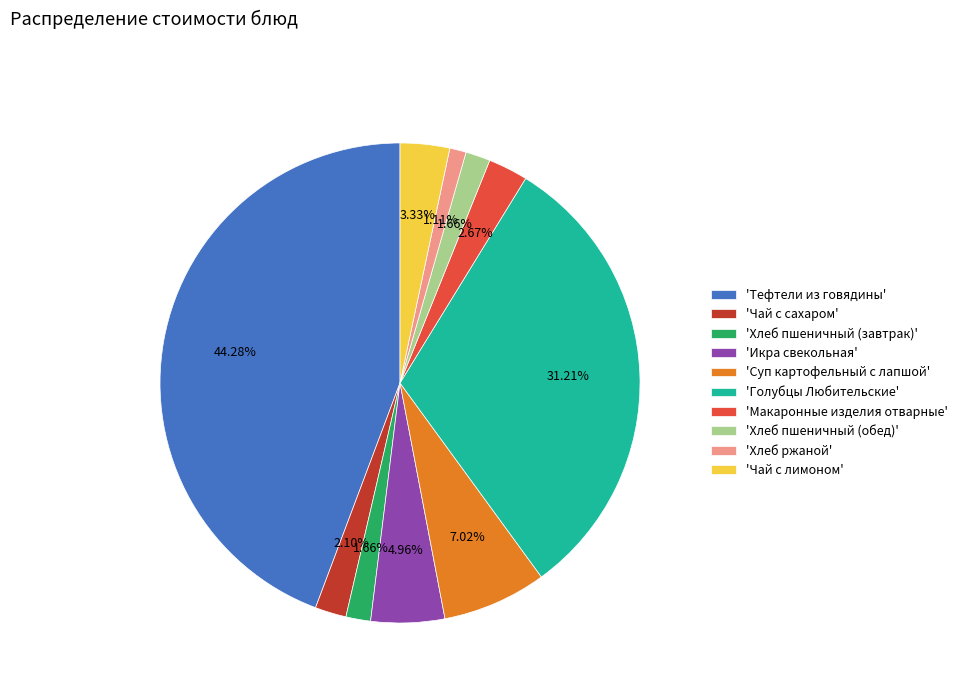

Combined, do 'Тефтели из говядины' and 'Чай с лимоном' account for over 50%?

No